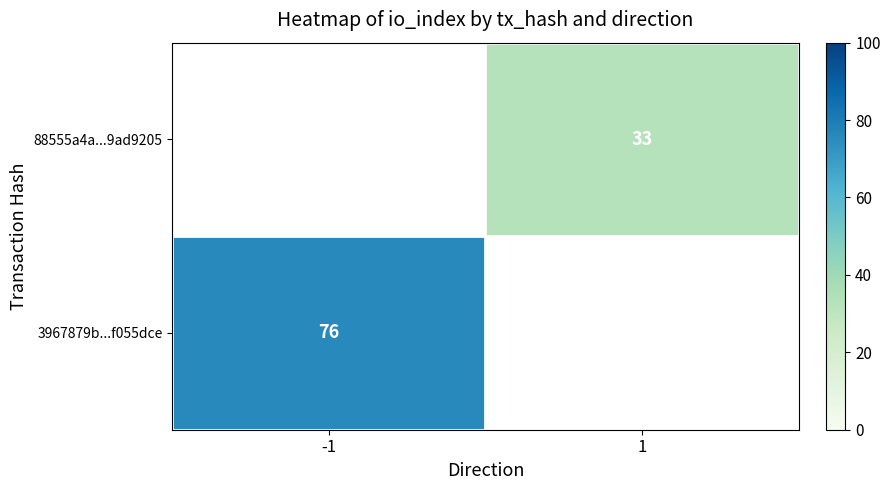

The 88555a4a...9ad9205 series shows 18 at 1. True or false?

False